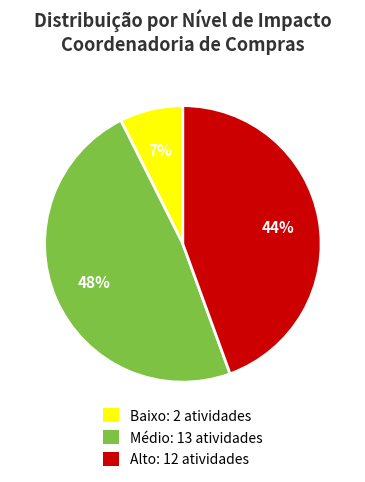

To the nearest percent, what percentage of the pie is Alto: 12 atividades?

44%